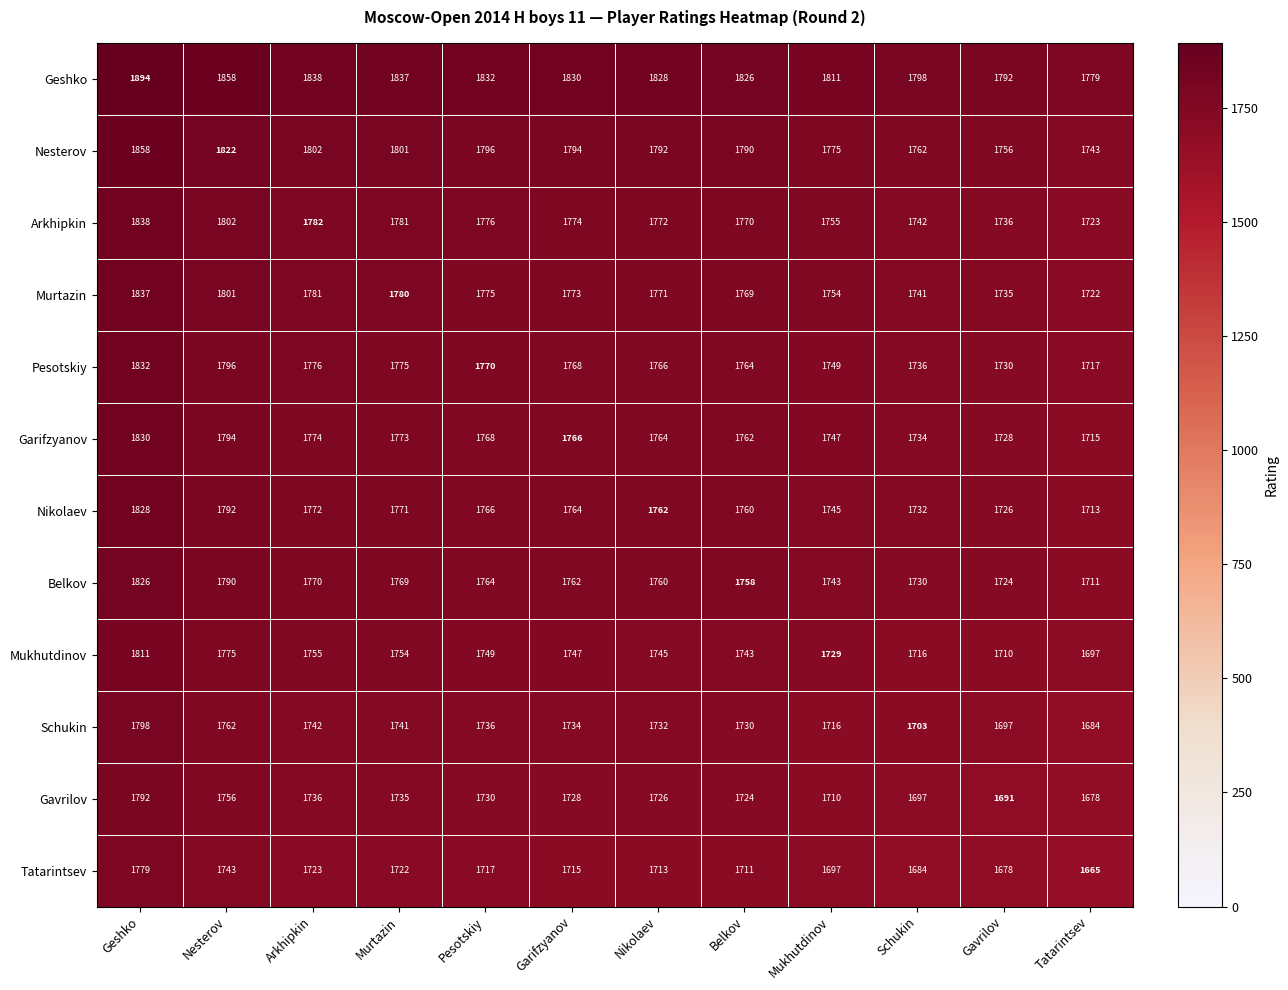

Which series has the largest total across all categories?

Geshko